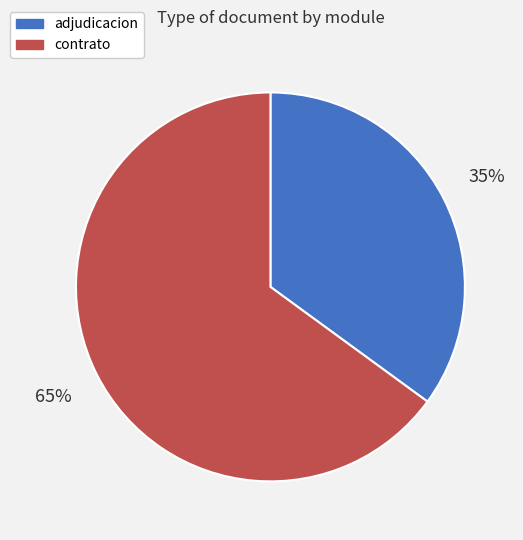

Does any single category account for the majority?

Yes